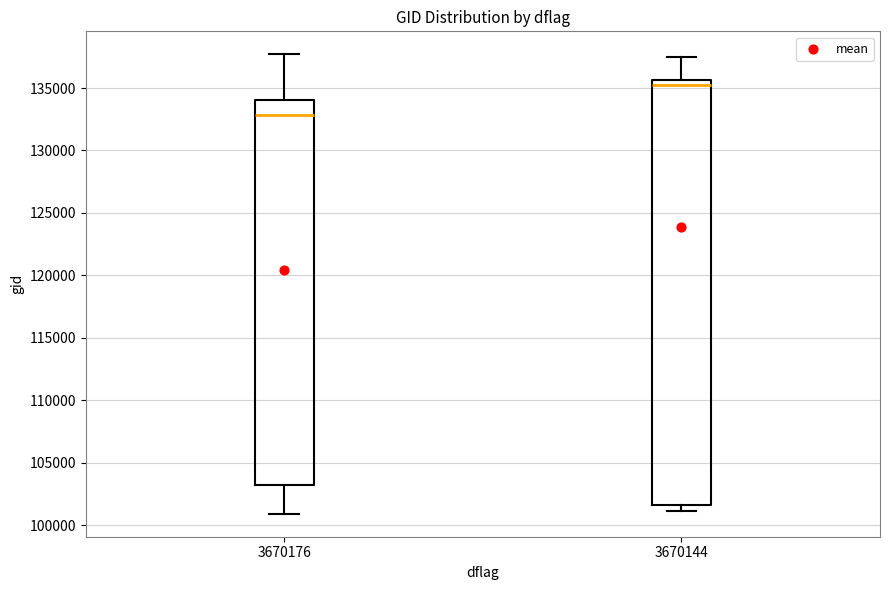

Where is the lower edge of the box at x = 3670144 on the y-axis? The values are not printed on the chart, so give them approximately, as read against the axis.

101500